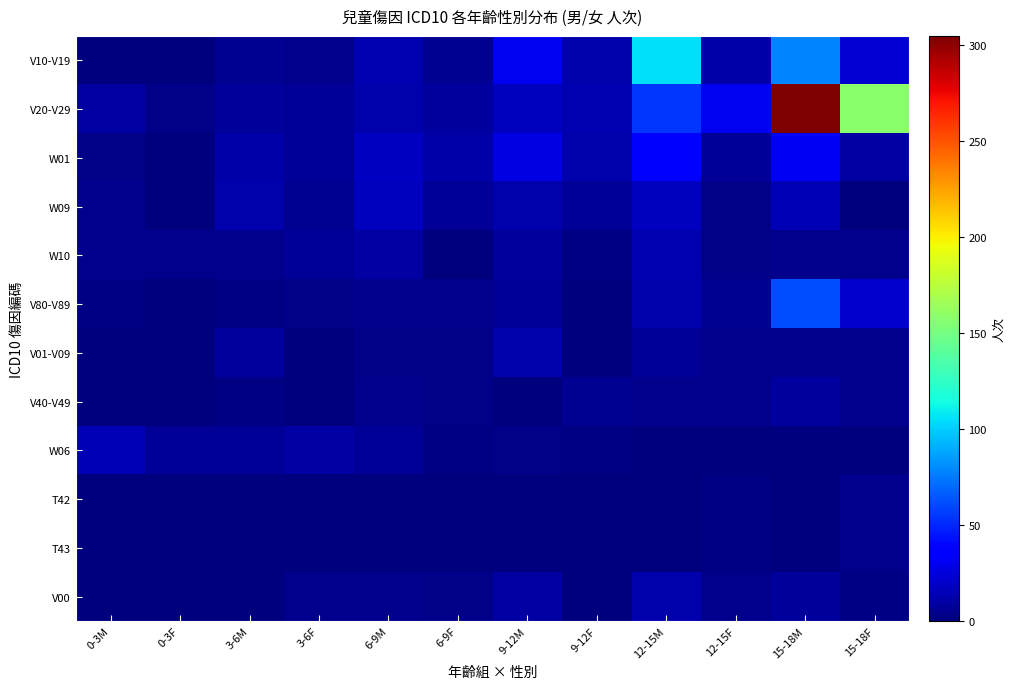

Which label corresponds to the smallest value in the chart?

0-3M